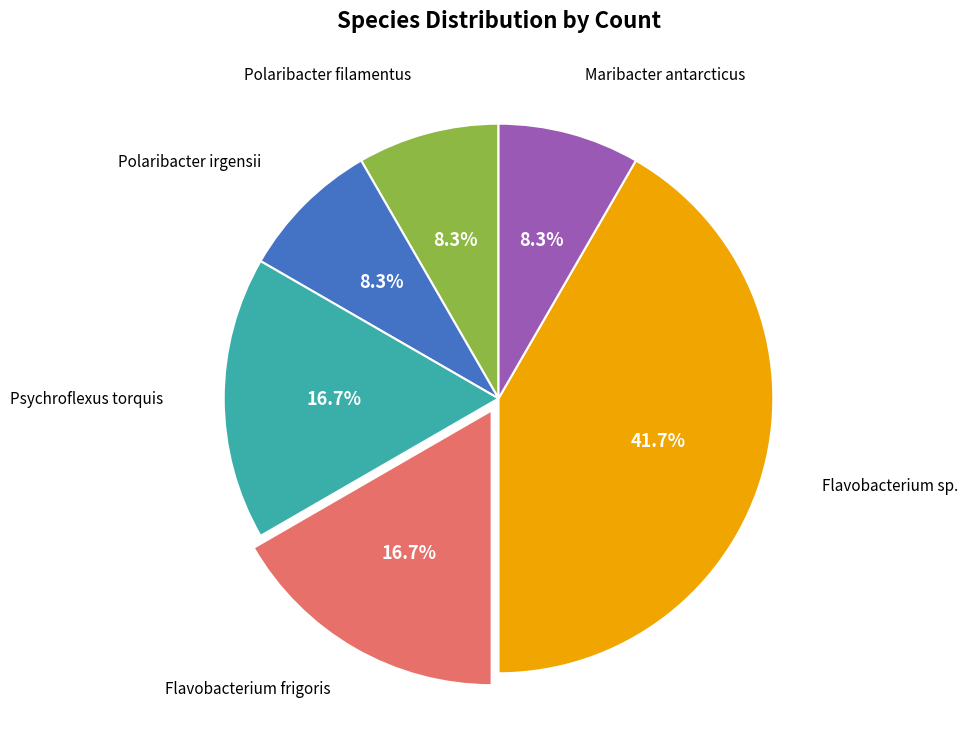

Is there any slice that represents more than half of the pie?

No